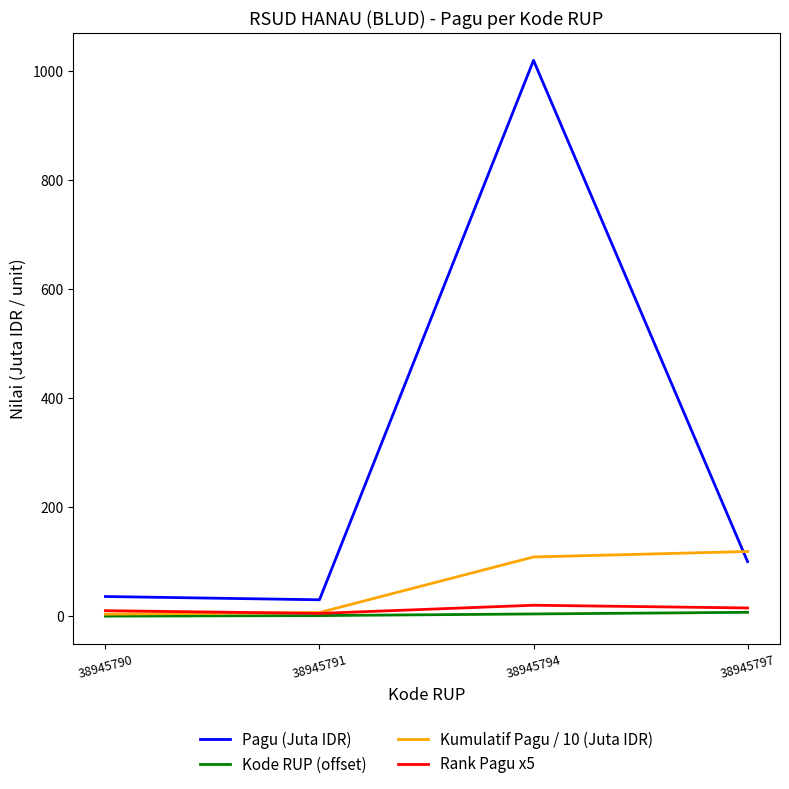

The value of Rank Pagu x5 at 38945791 is 5.0. True or false?

True